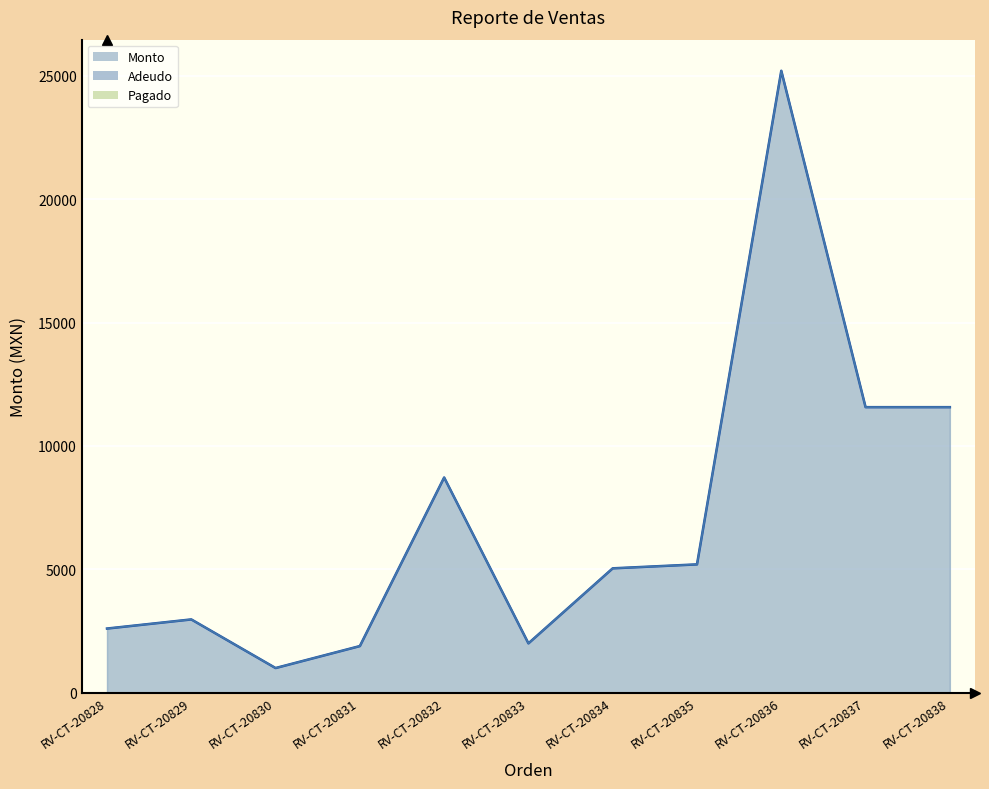

Is the value of Adeudo at RV-CT-20829 greater than the value of Monto at RV-CT-20829?

No